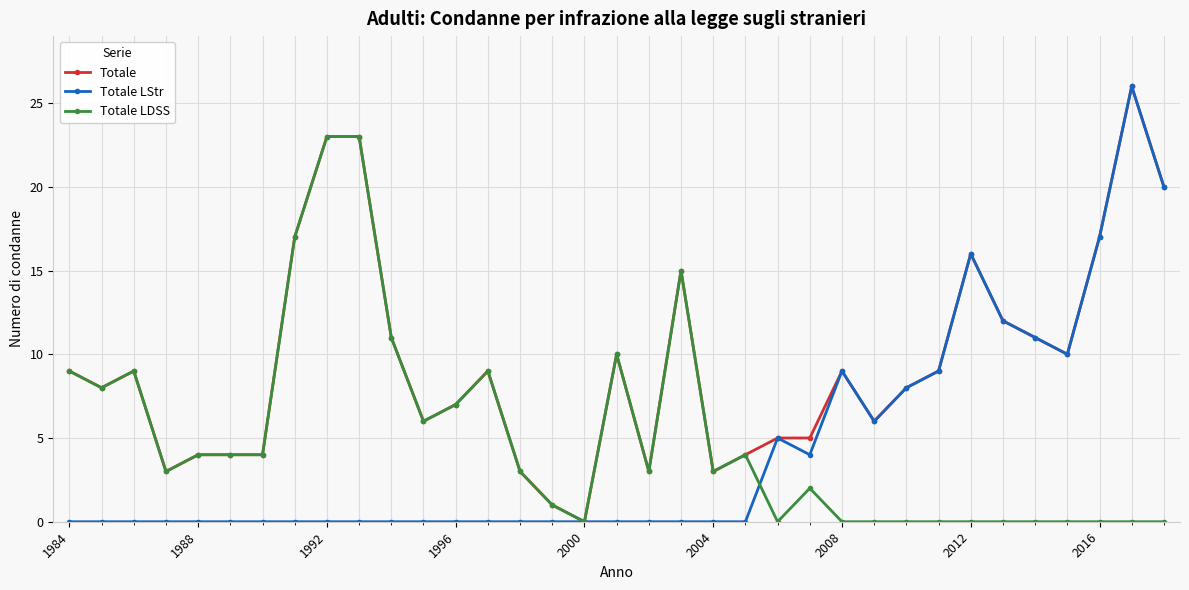

Which series has the largest total across all categories?

Totale